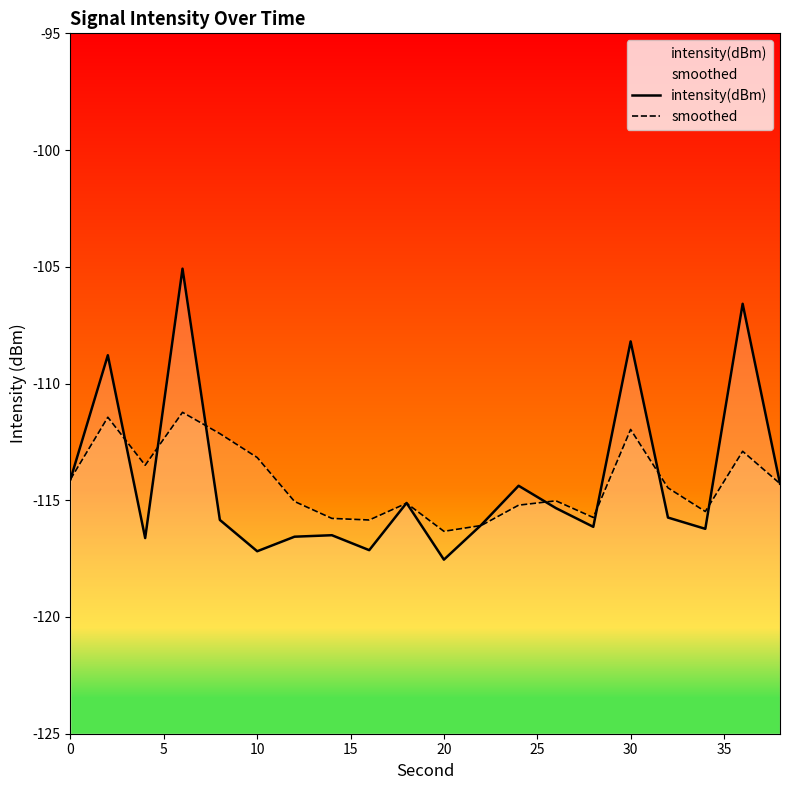

Between 0 and 10, which series saw the biggest shift?

intensity(dBm)